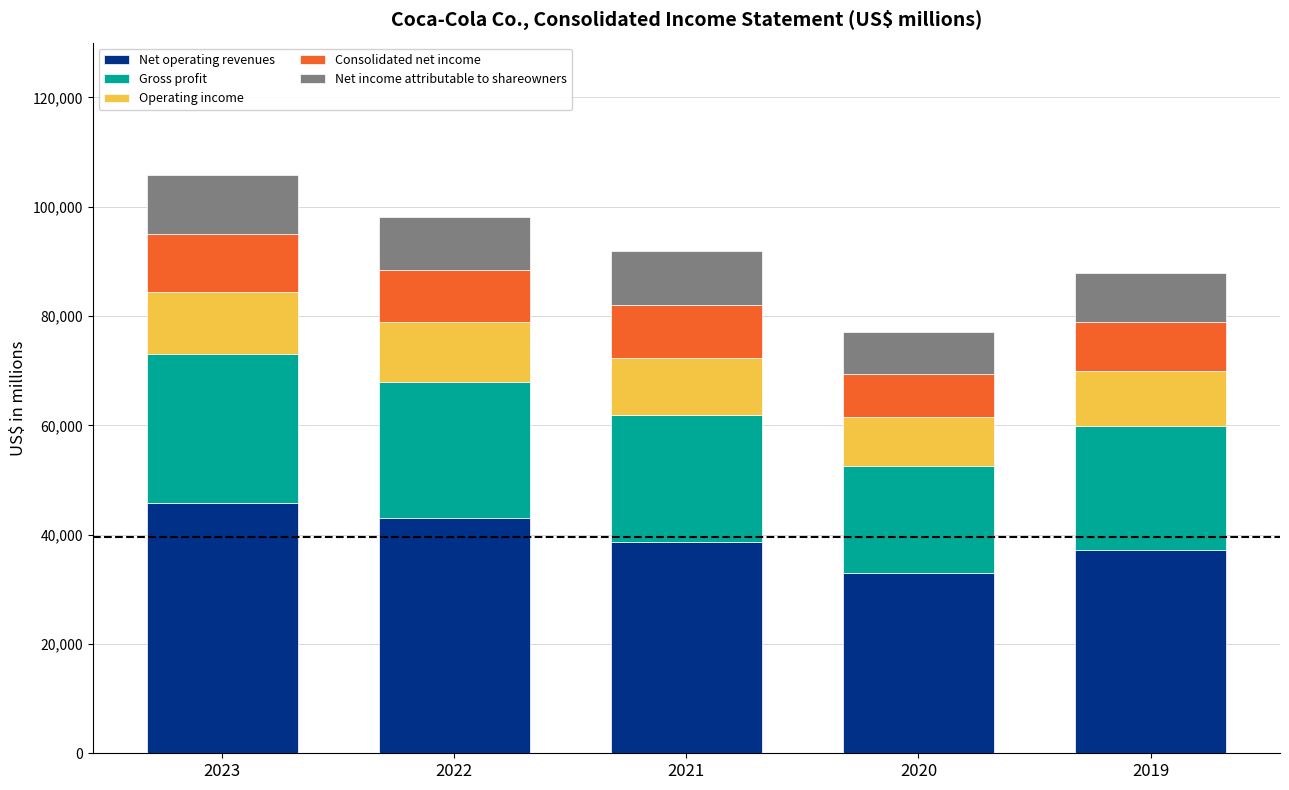

What are all the series names shown in the legend?

Net operating revenues, Gross profit, Operating income, Consolidated net income, Net income attributable to shareowners